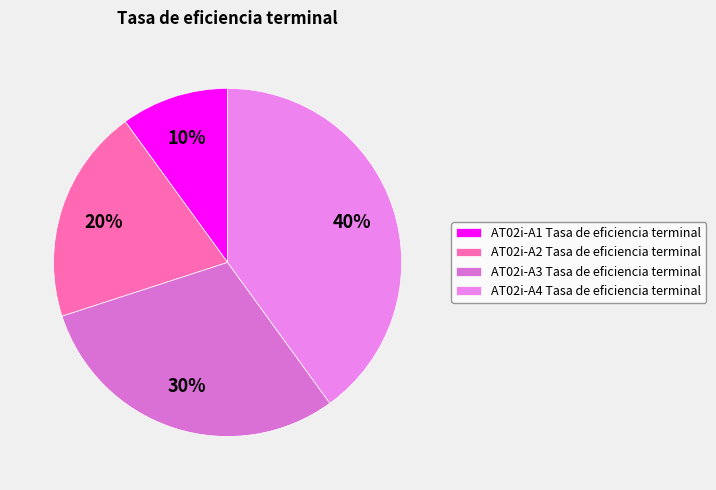

Which category has the biggest portion of the pie?

AT02i-A4 Tasa de eficiencia terminal